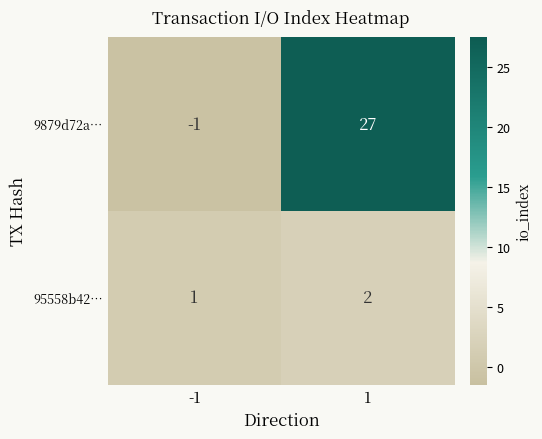

What is the sum of the 95558b42… values at 1 and -1?

3